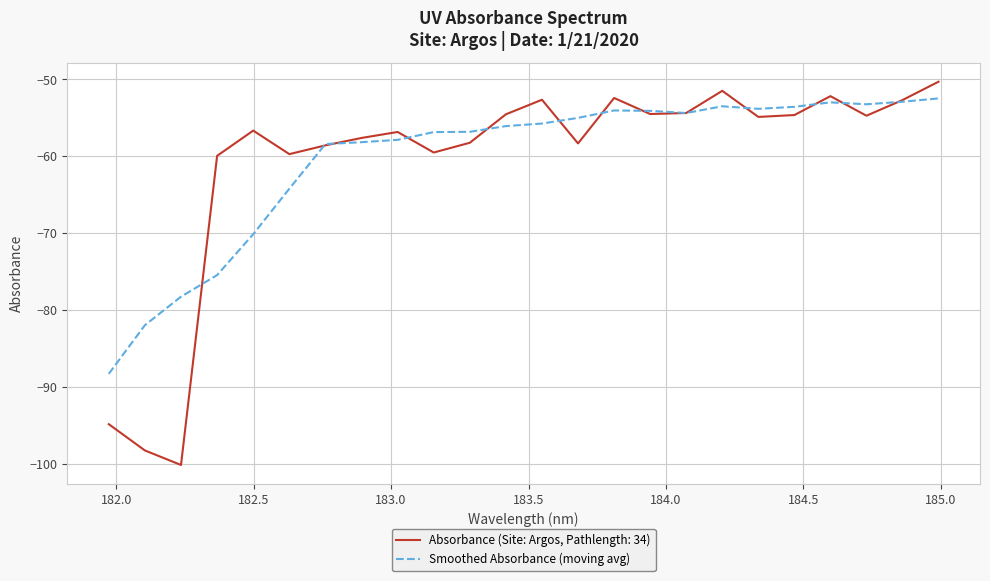

List the series in order of their overall mean, highest first.

Smoothed Absorbance (moving avg), Absorbance (Site: Argos, Pathlength: 34)